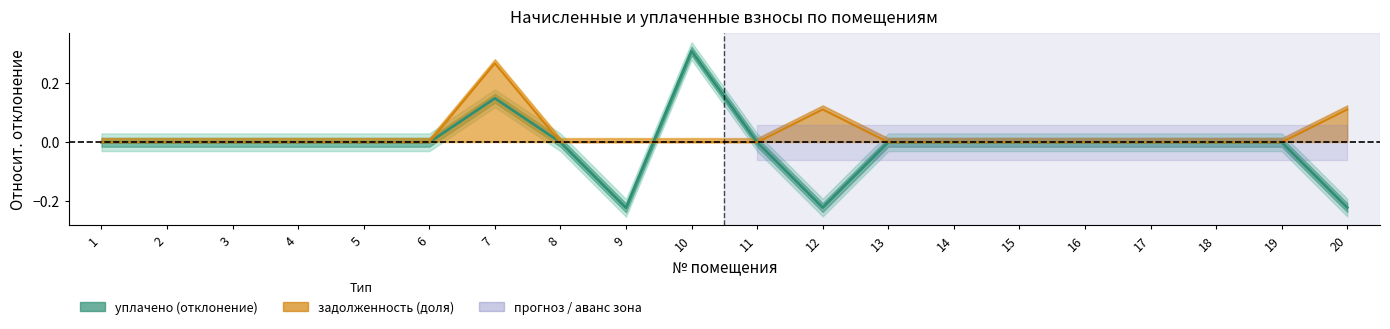

The задолженность (доля) series shows 0.0 at 16. True or false?

True